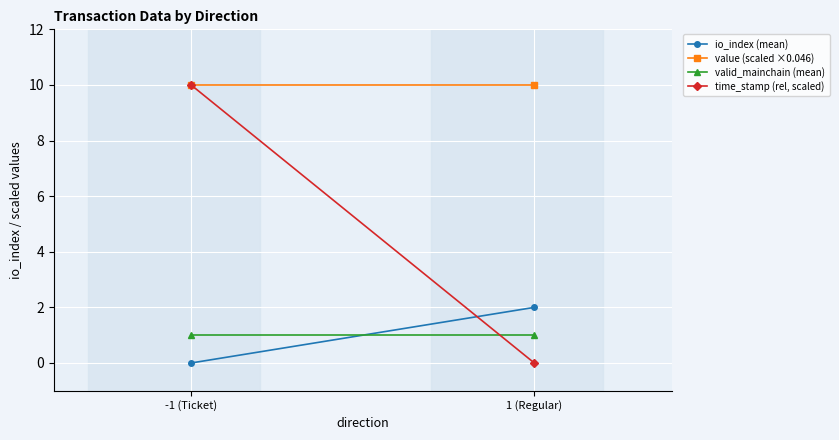

Reading left to right, transcribe all the data shown in this chart.

io_index (mean): -1 (Ticket)=0.0	1 (Regular)=2.0
value (scaled ×0.046): -1 (Ticket)=10.0	1 (Regular)=10.0
valid_mainchain (mean): -1 (Ticket)=1.0	1 (Regular)=1.0
time_stamp (rel, scaled): -1 (Ticket)=10.0	1 (Regular)=0.0